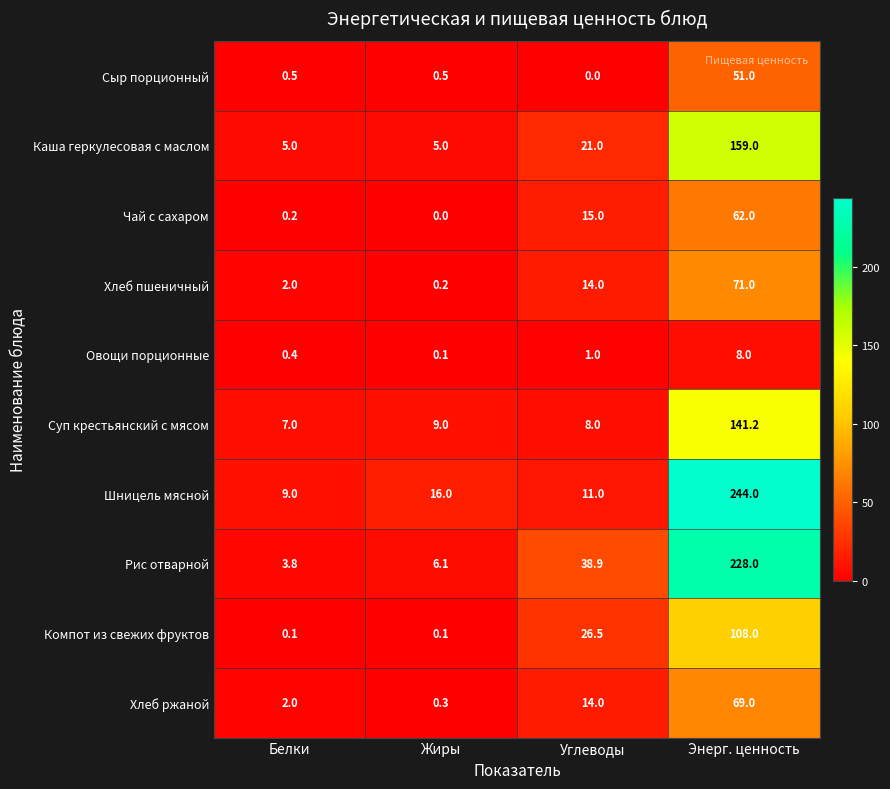

How many series are shown in this chart?

10